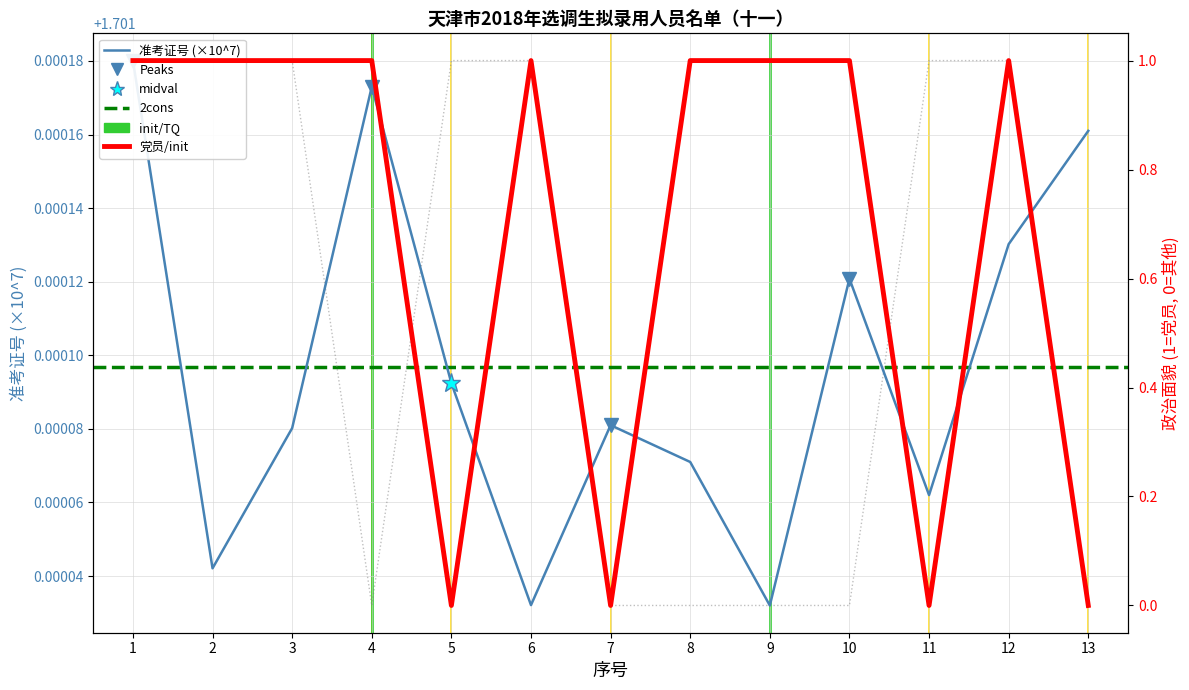

Reading left to right, what are all the values shown in this chart?

1=1.7	2=1.7	3=1.7	4=1.7	5=1.7	6=1.7	7=1.7	8=1.7	9=1.7	10=1.7	11=1.7	12=1.7	13=1.7